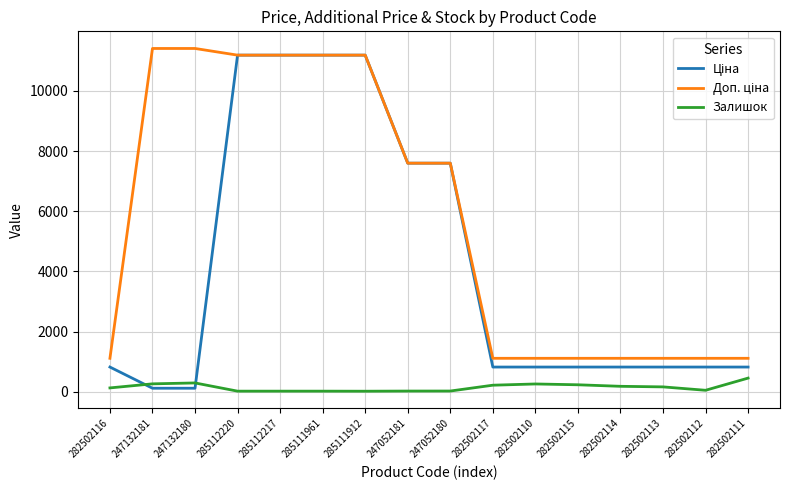

The value of Залишок at 282502110 is 256.0. True or false?

True